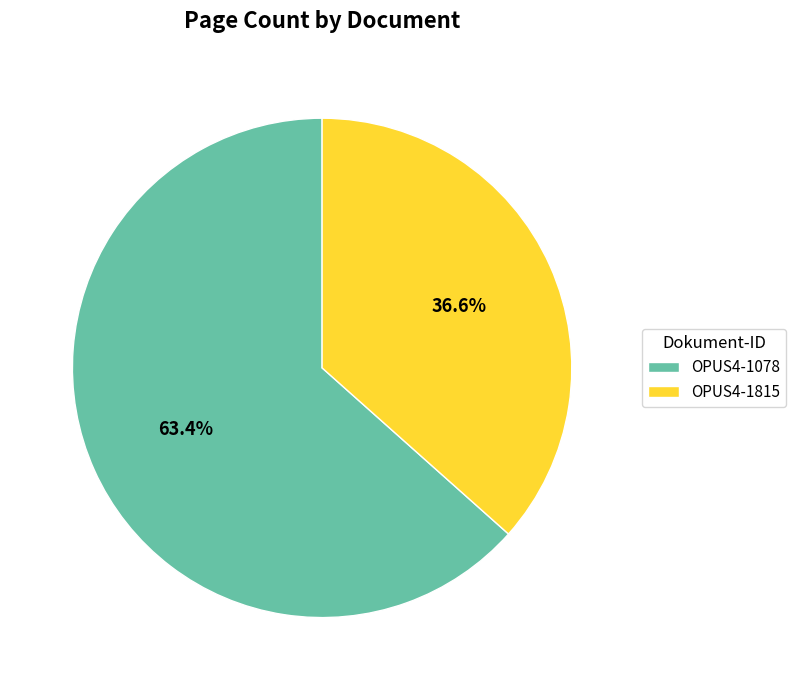

To the nearest percent, what portion does OPUS4-1078 represent?

63%